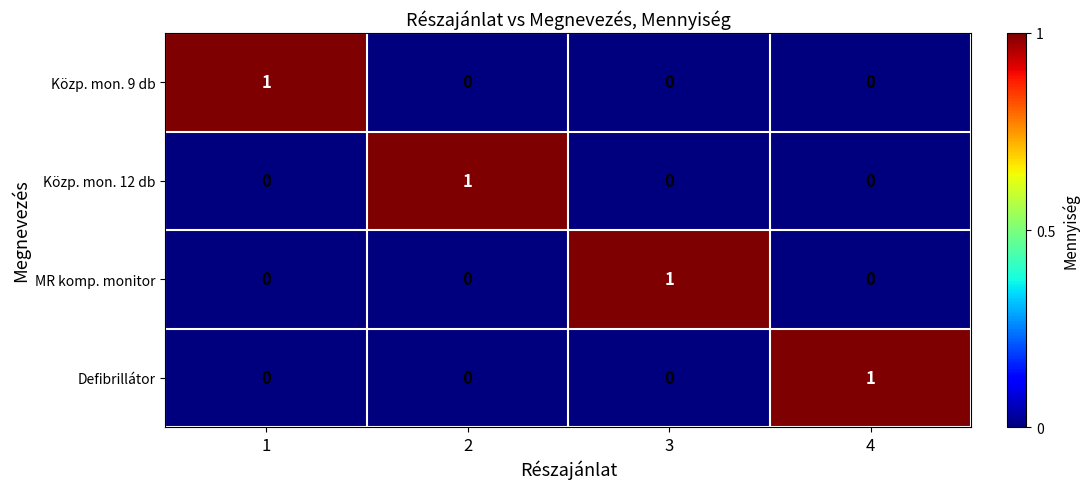

True or false: MR komp. monitor has a value of -1 at 4.

False